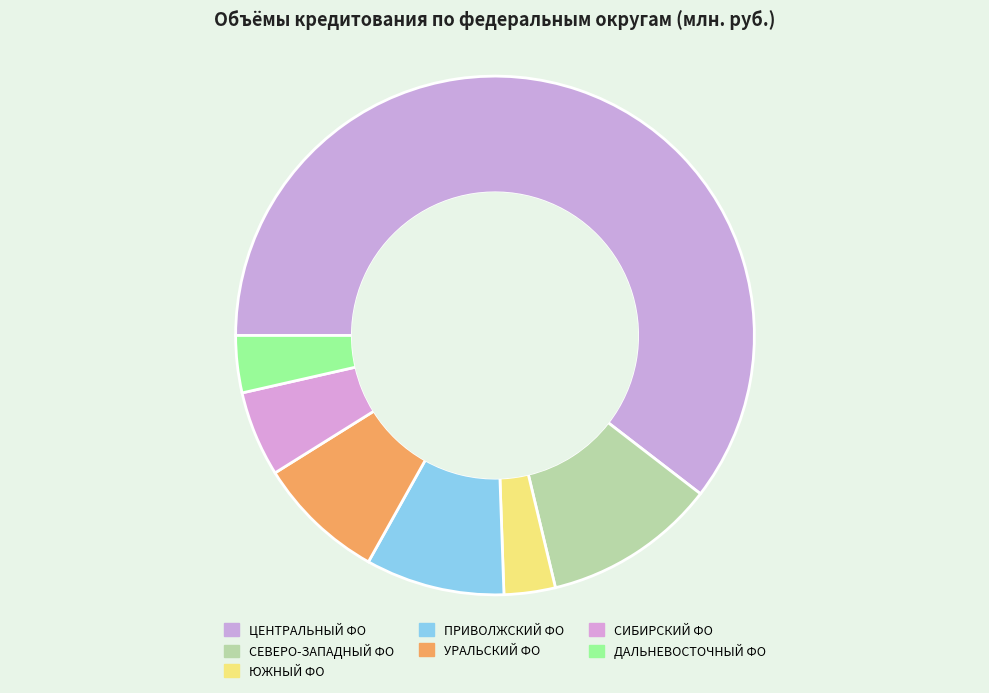

Does any single category account for the majority?

Yes